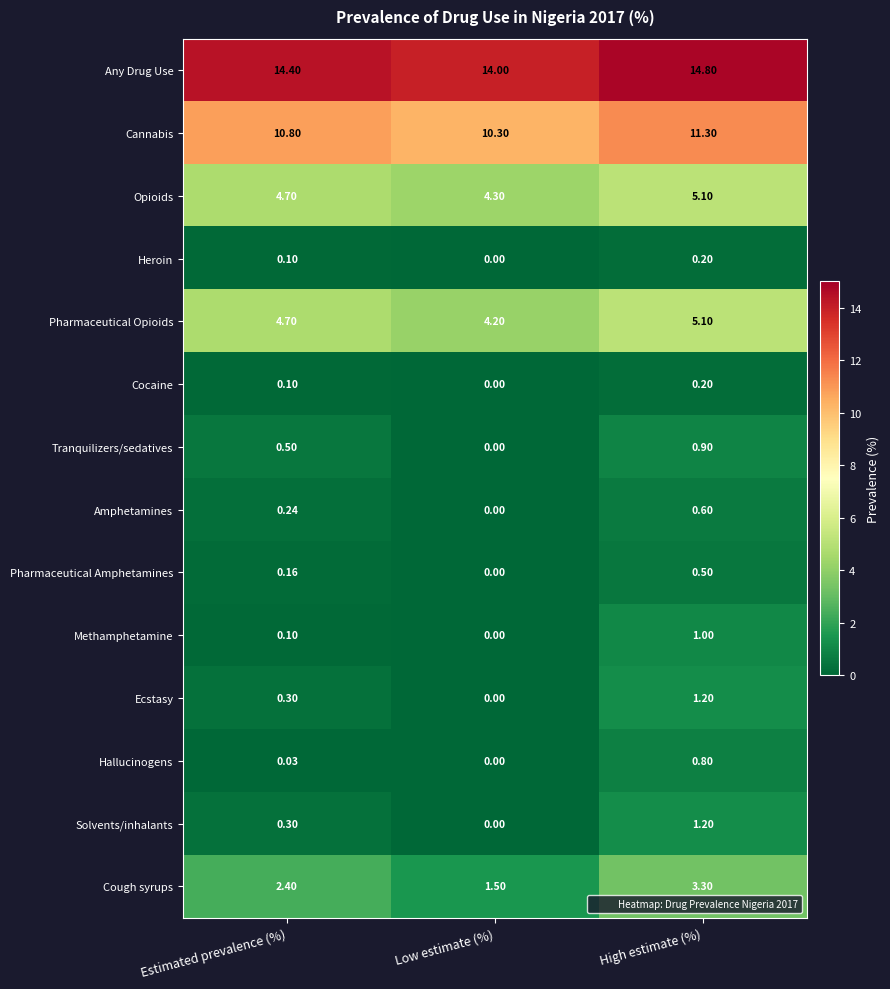

Which series has the largest range (max minus min)?

Cough syrups